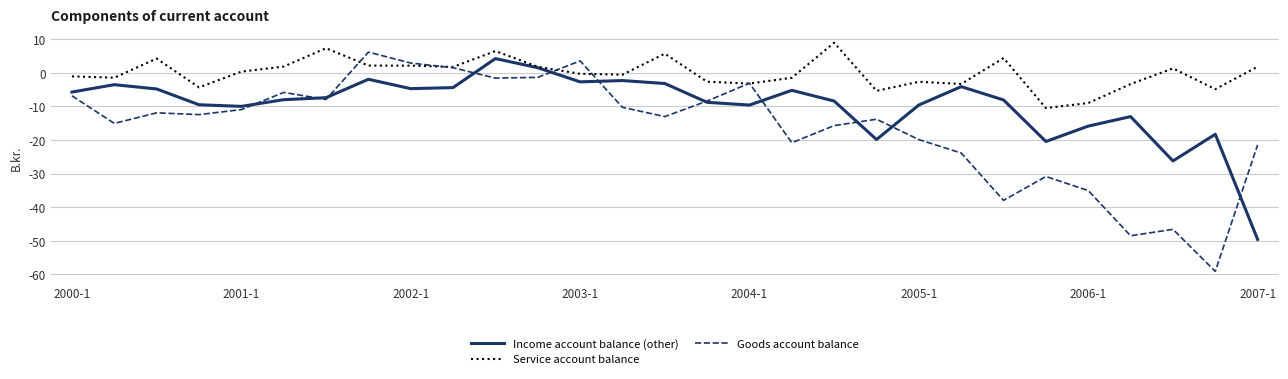

What is the maximum value for Income account balance (other)?

4.2